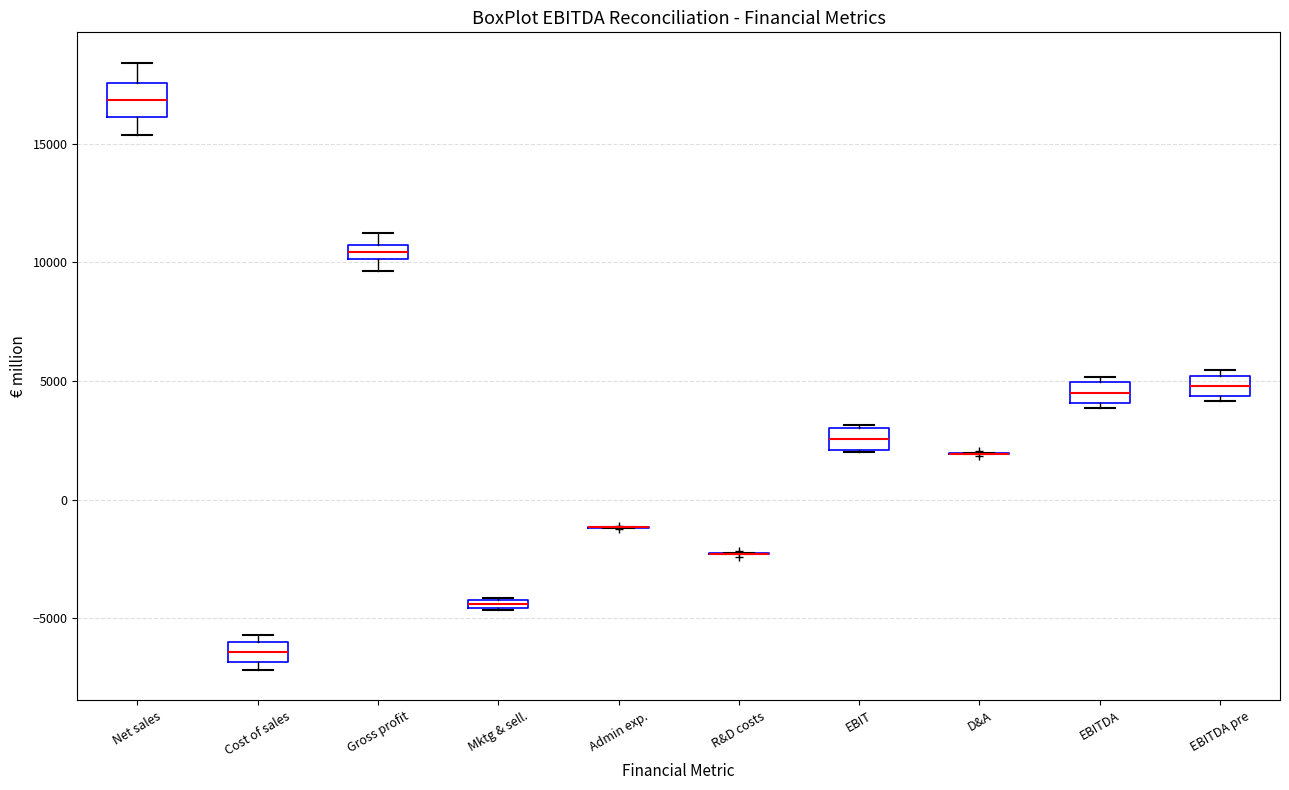

Where is the upper edge of the box for Net sales on the y-axis? The values are not printed on the chart, so give them approximately, as read against the axis.

17500